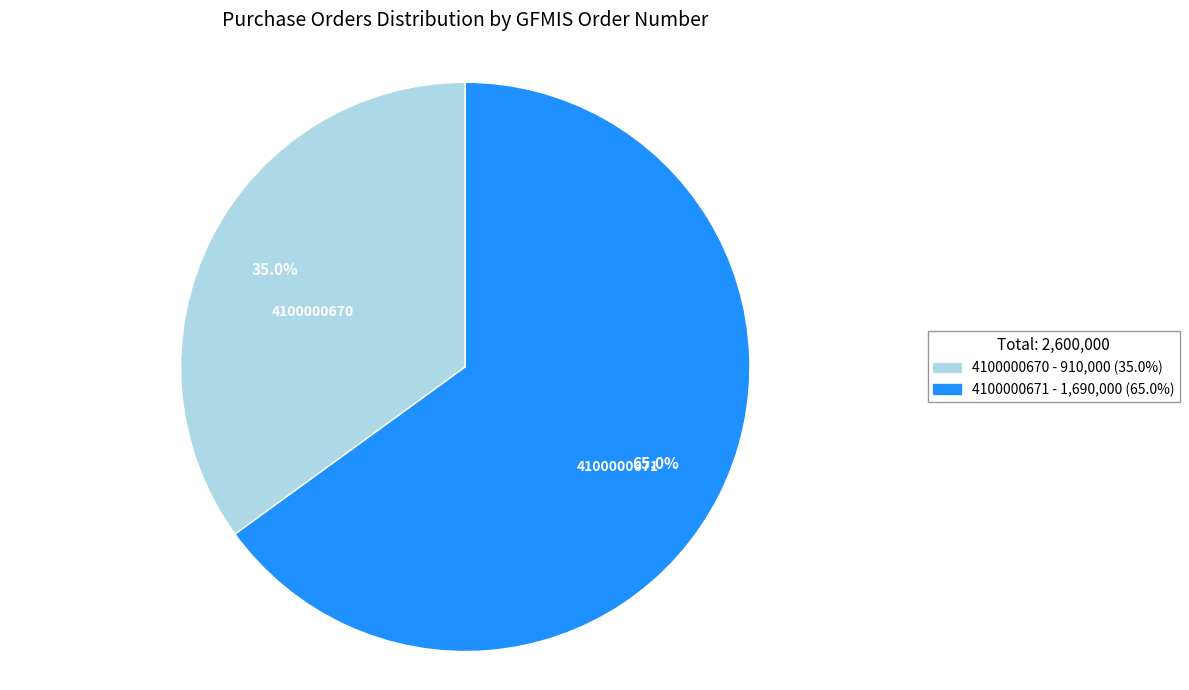

Count the number of slices in the pie.

2